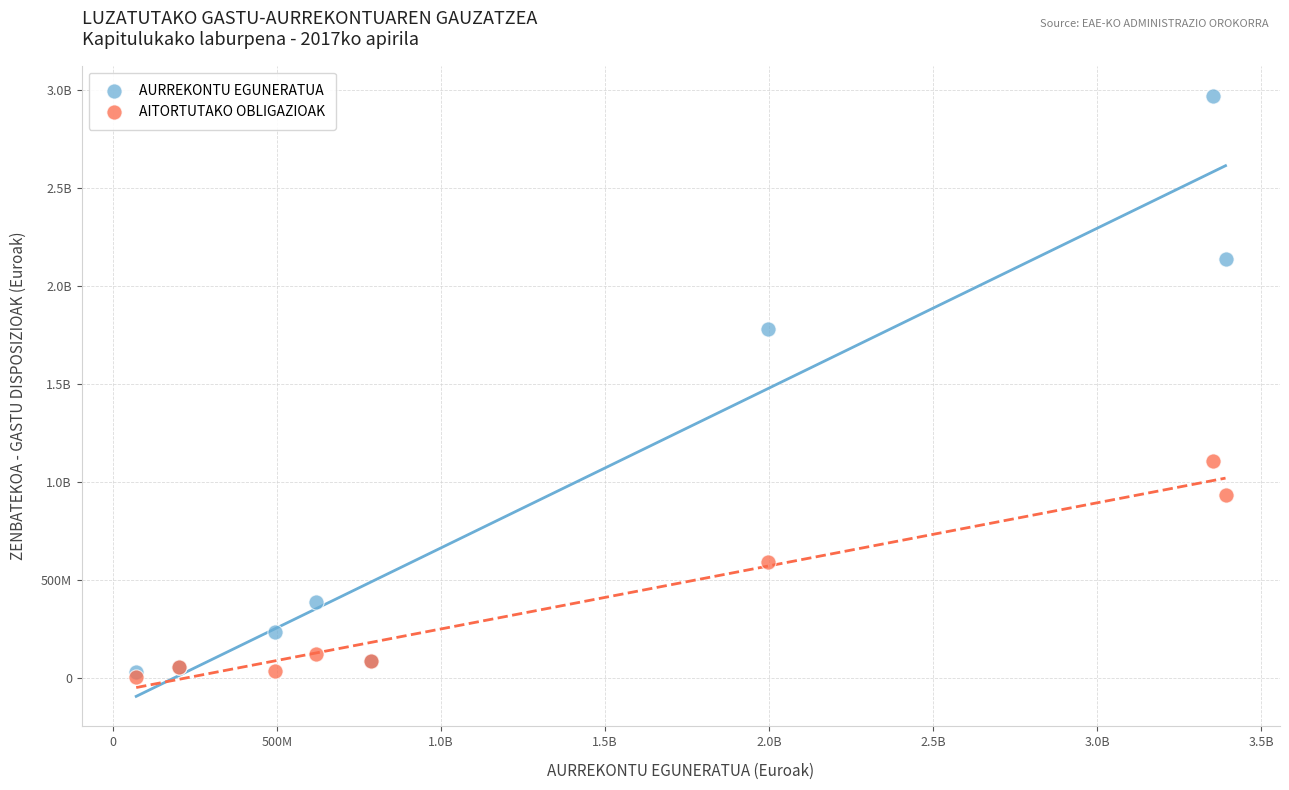

What are all the series names shown in the legend?

AURREKONTU EGUNERATUA, AITORTUTAKO OBLIGAZIOAK